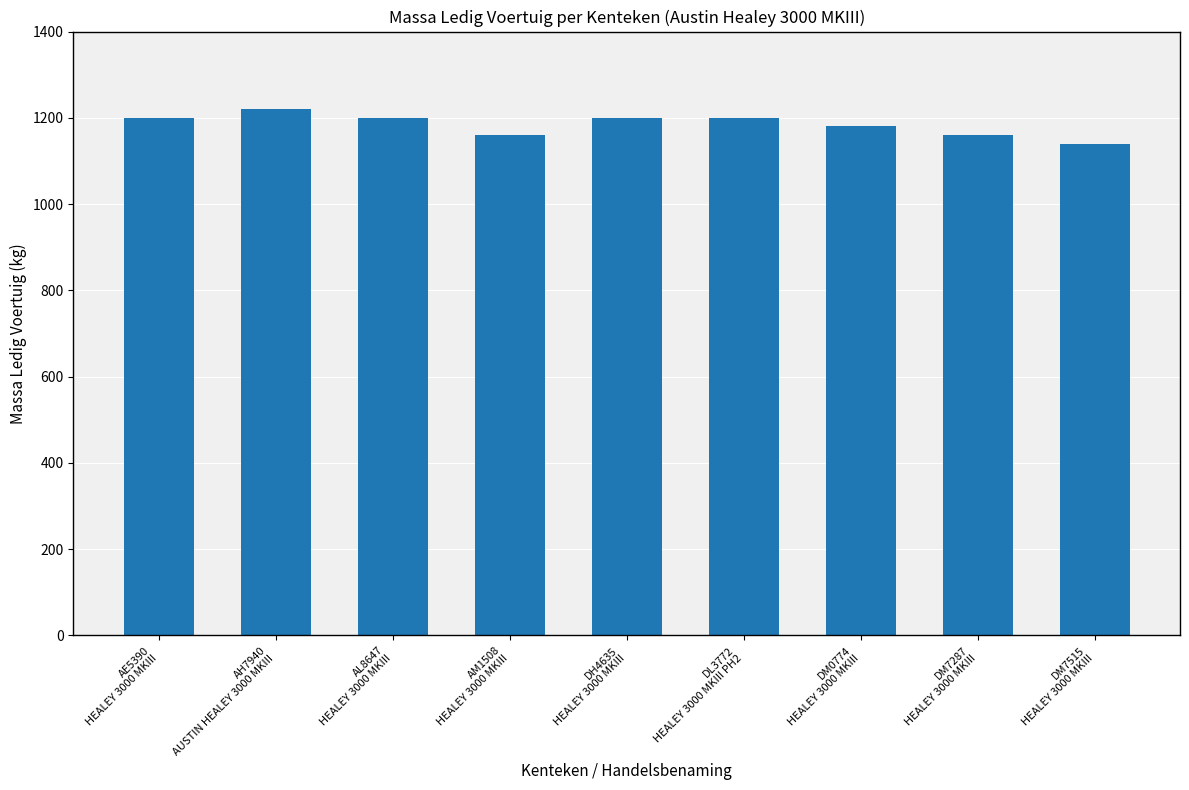

True or false: the data shows 1160 at DM7287
HEALEY 3000 MKIII.

True